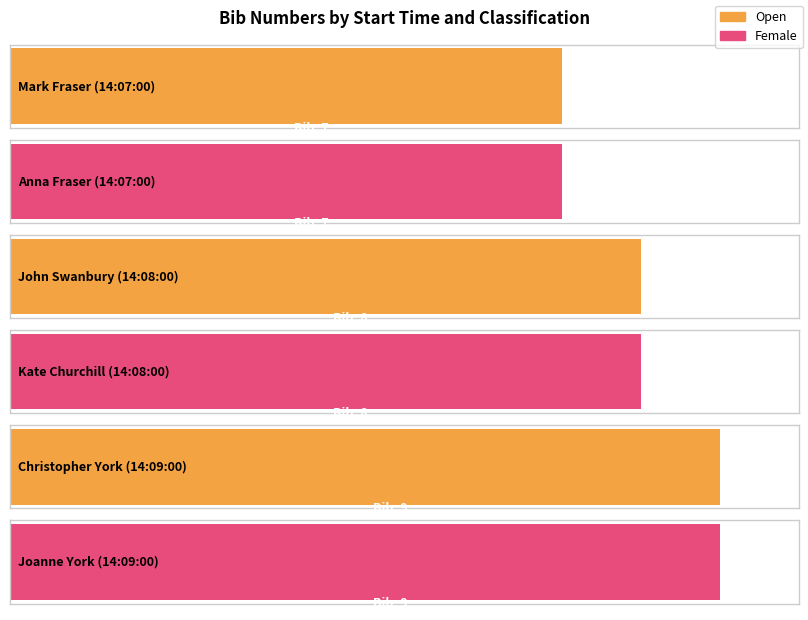

List the labels in order of value, smallest first.

14:07:00, 14:07:00, 14:08:00, 14:08:00, 14:09:00, 14:09:00